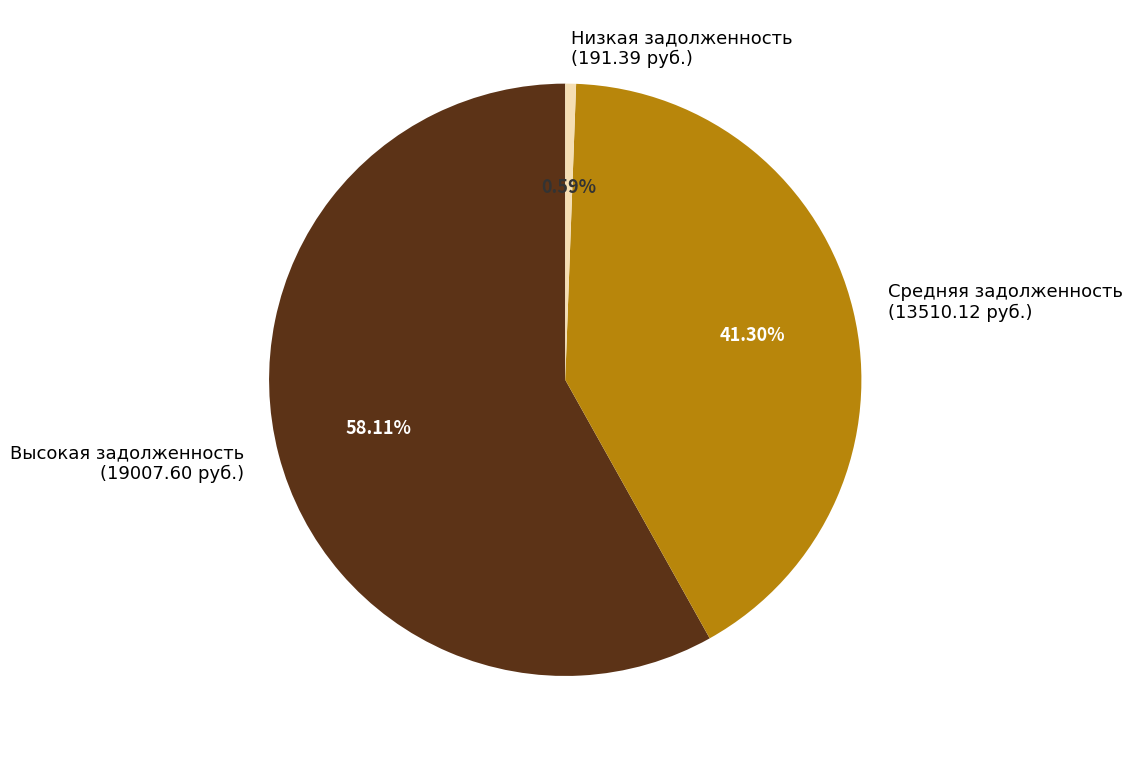

Which slice is the smallest?

Низкая задолженность (191.39 руб.)